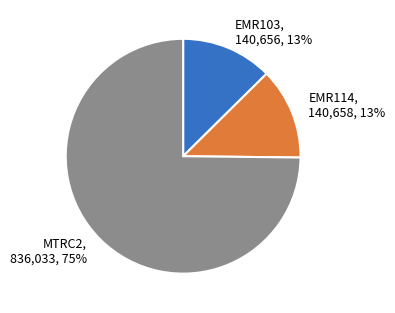

Count the number of slices in the pie.

3